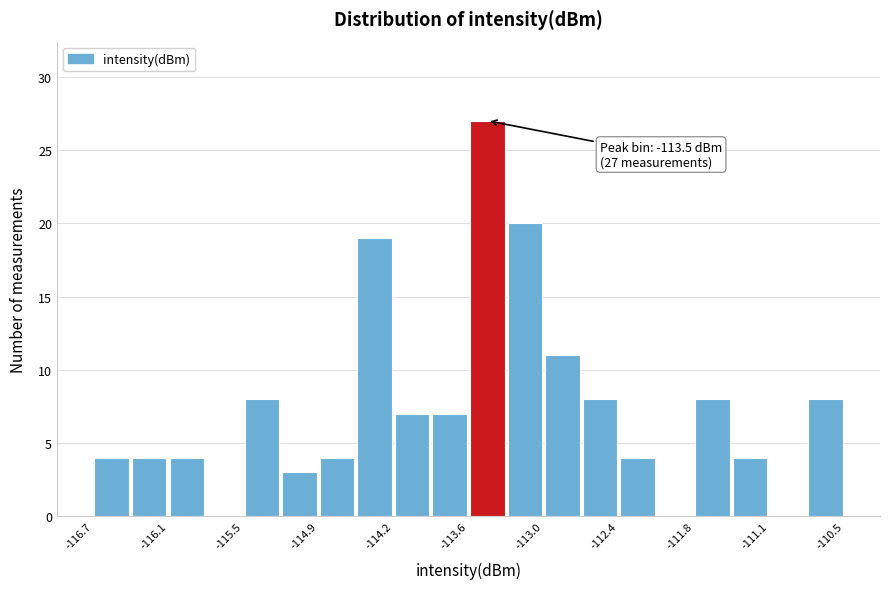

Around what value on the x-axis is the tallest bar? Give the approximate position of its centre, as read against the axis.

-113.5